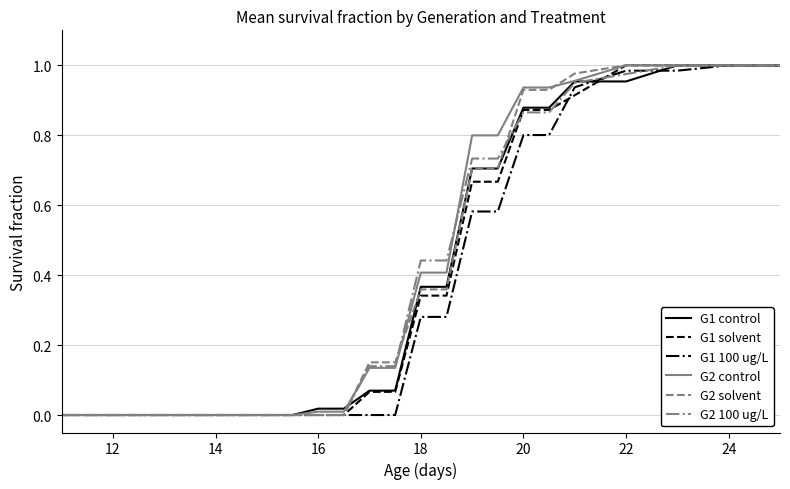

Does the chart display data point markers on the line(s)?

No